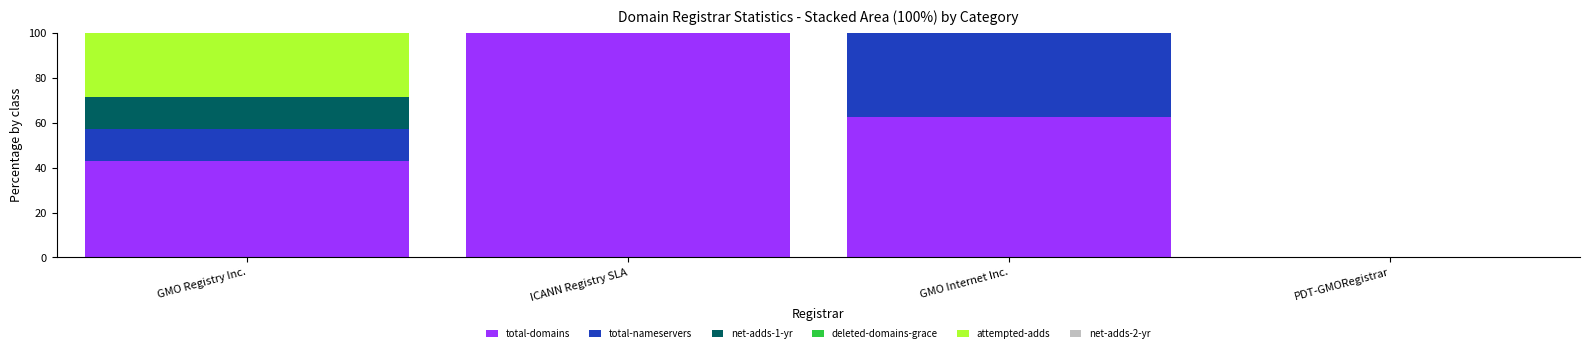

Reading right to left, list the values for the total-domains series.

PDT-GMORegistrar=0.0	GMO Internet Inc.=62.5	ICANN Registry SLA=100.0	GMO Registry Inc.=42.9